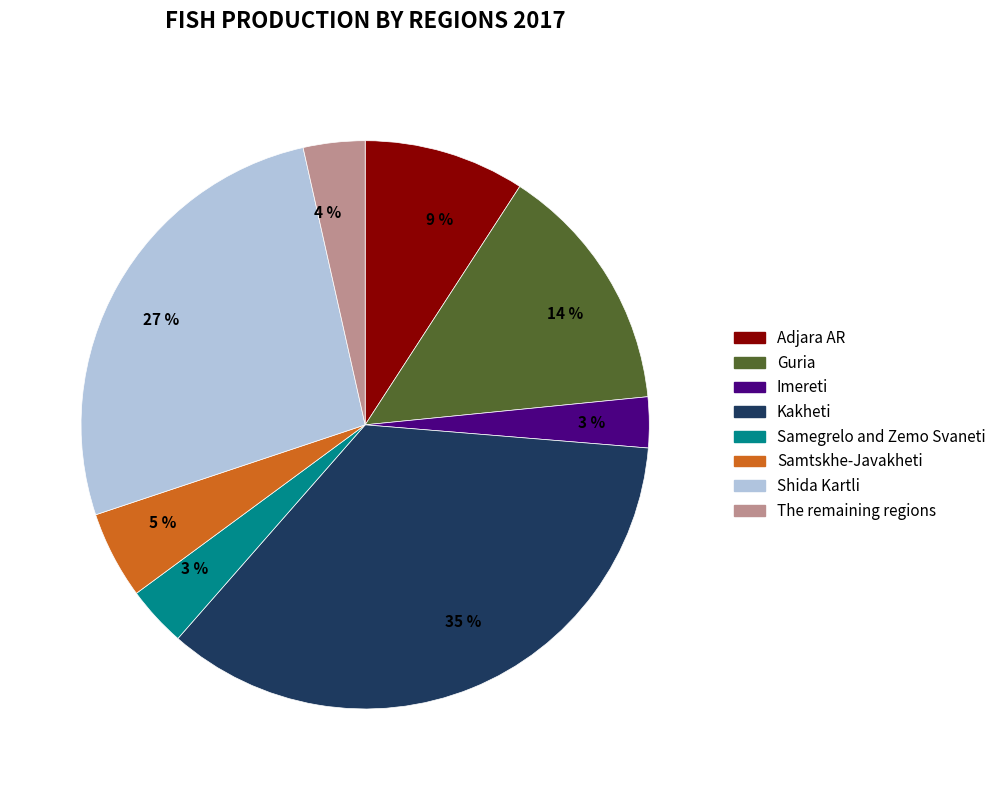

Is there a majority slice in this chart?

No